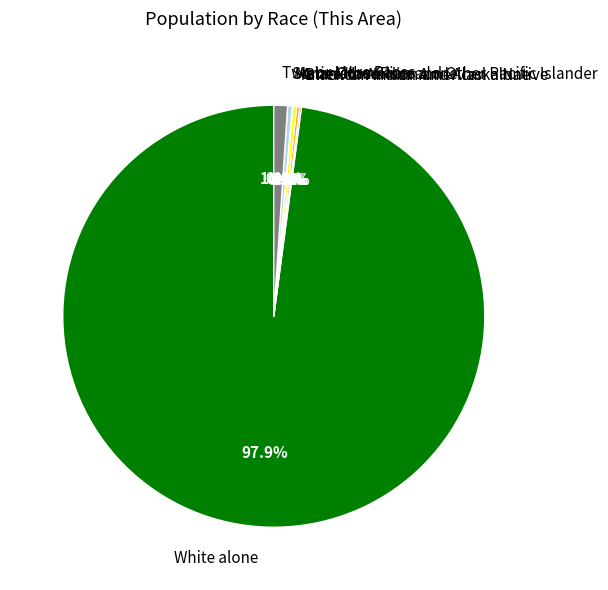

Between White alone and Asian alone, which is larger?

White alone